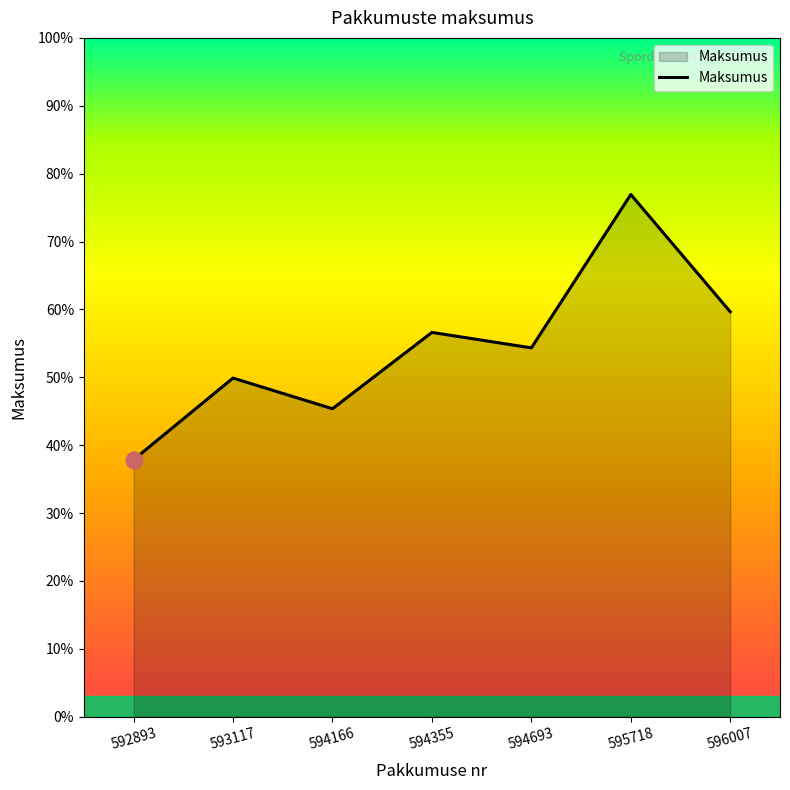

List the labels in order of value, largest first.

595718, 596007, 594355, 594693, 593117, 594166, 592893